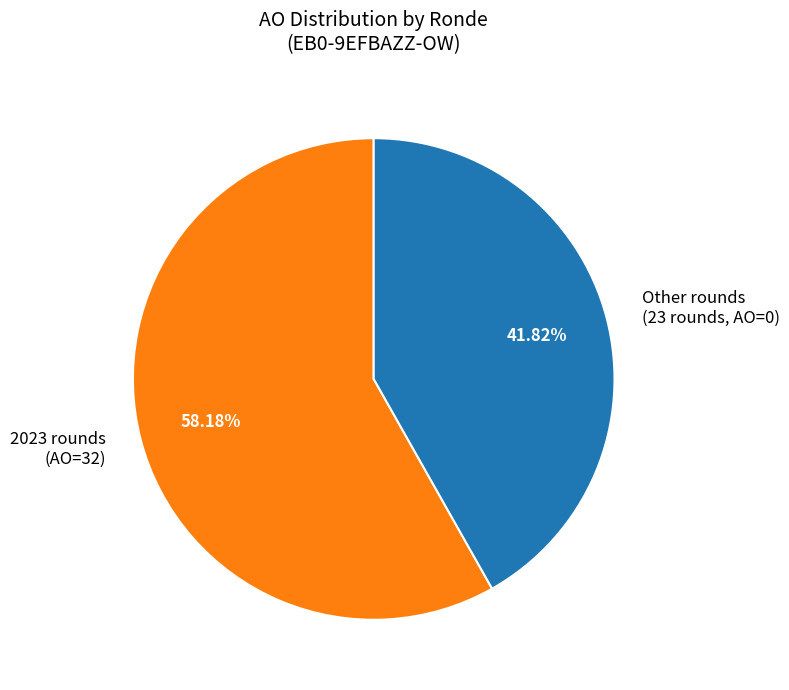

Is the sum of 2023 rounds (AO=32) and Other rounds (23 rounds, AO=0) greater than half?

Yes